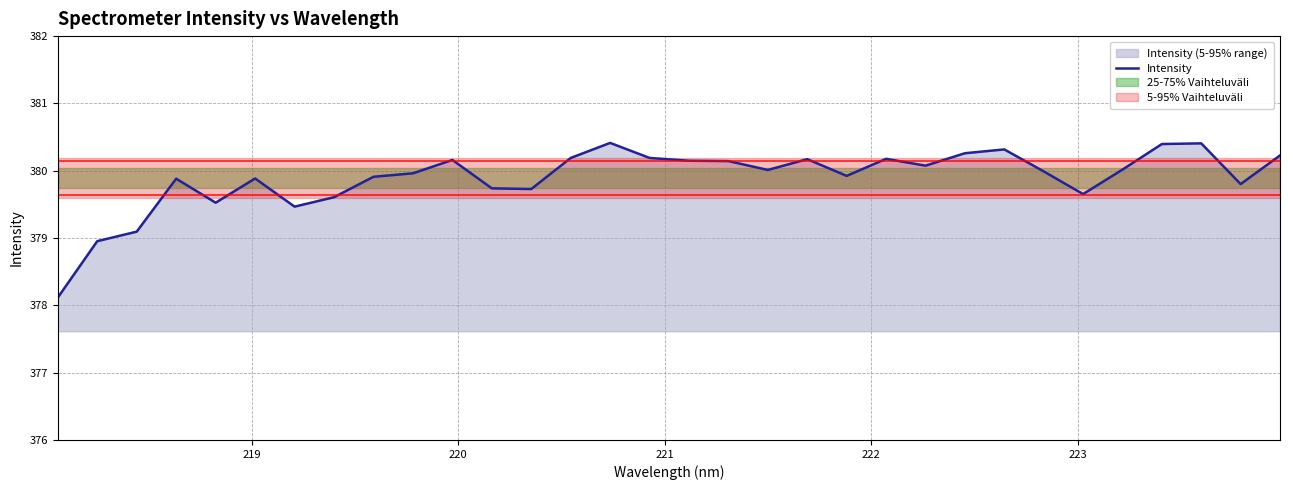

What is the lowest value of the Intensity series?

378.1